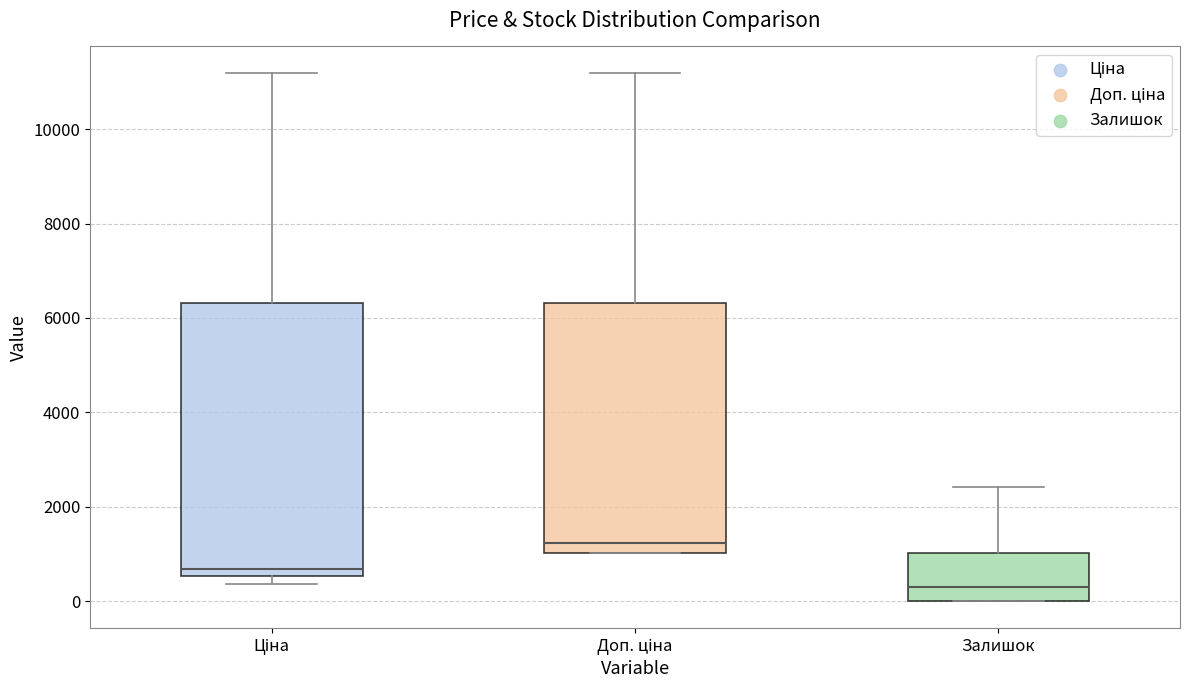

Reading left to right, transcribe this box plot: for each box, give where its median line is, the range the box spans, and where its two whiskers end, as read against the y-axis. The values are not printed on the chart, so give them approximately, as read against the axis.

Ціна: median 600 (just above the box's lower edge), box 600 to 6400, whiskers 400 to 11200
Доп. ціна: median 1200, box 1000 to 6400, whiskers 1000 to 11200
Залишок: median 400, box 0 to 1000, whiskers 0 to 2400